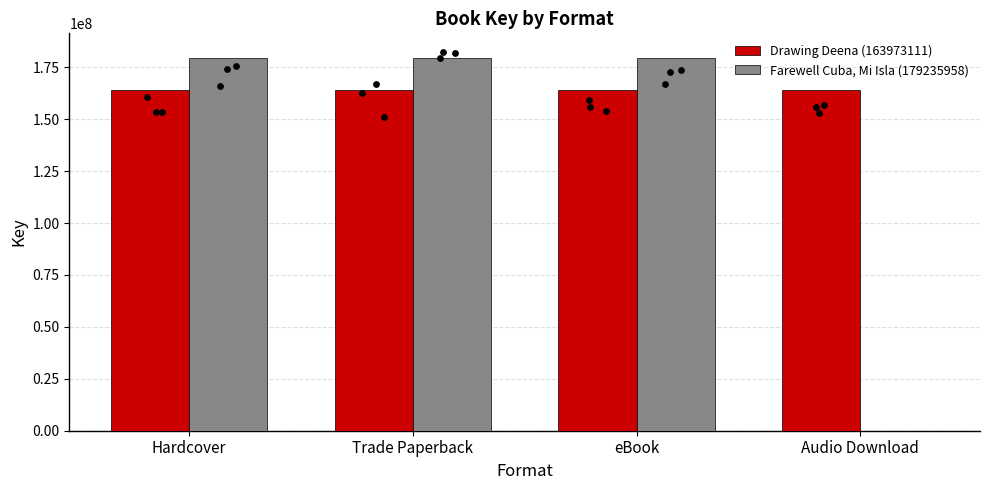

Which series has the largest total across all categories?

Drawing Deena (163973111)